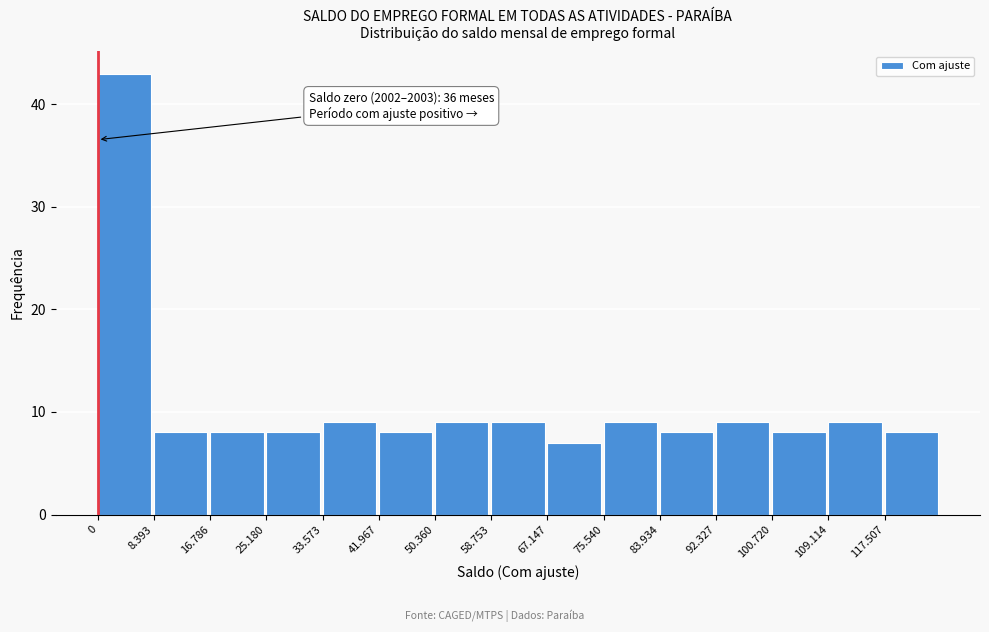

Reading left to right, transcribe all the data shown in this chart.

0=43	8.393=8	16.786=8	25.180=8	33.573=9	41.967=8	50.360=9	58.753=9	67.147=7	75.540=9	83.934=8	92.327=9	100.720=8	109.114=9	117.507=8